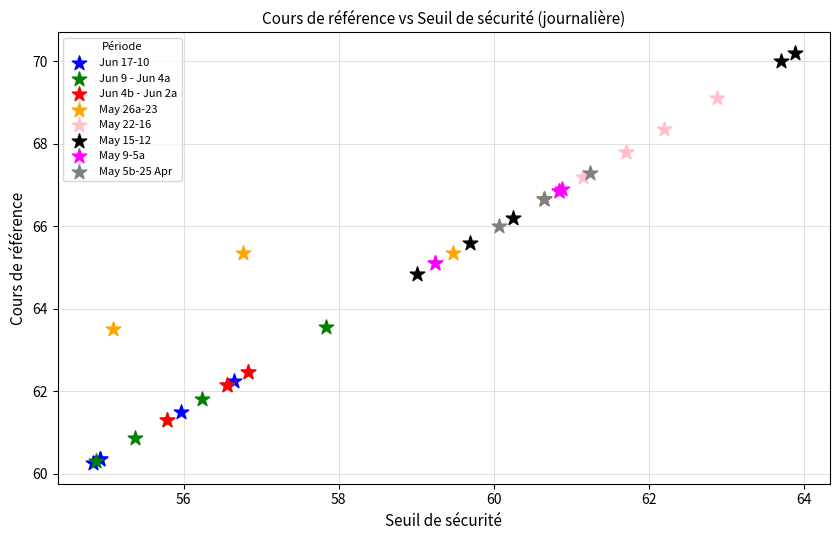

Which series has the largest Y range (max minus min)?

May 15-12